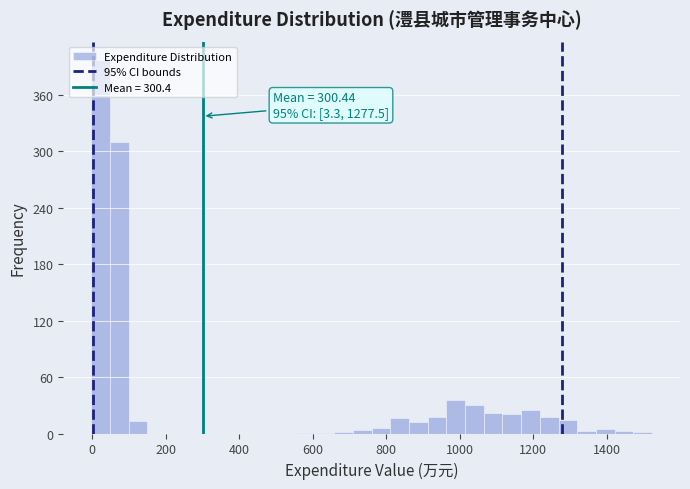

Read against the x-axis, roughly where is the centre of the tallest bar?

20